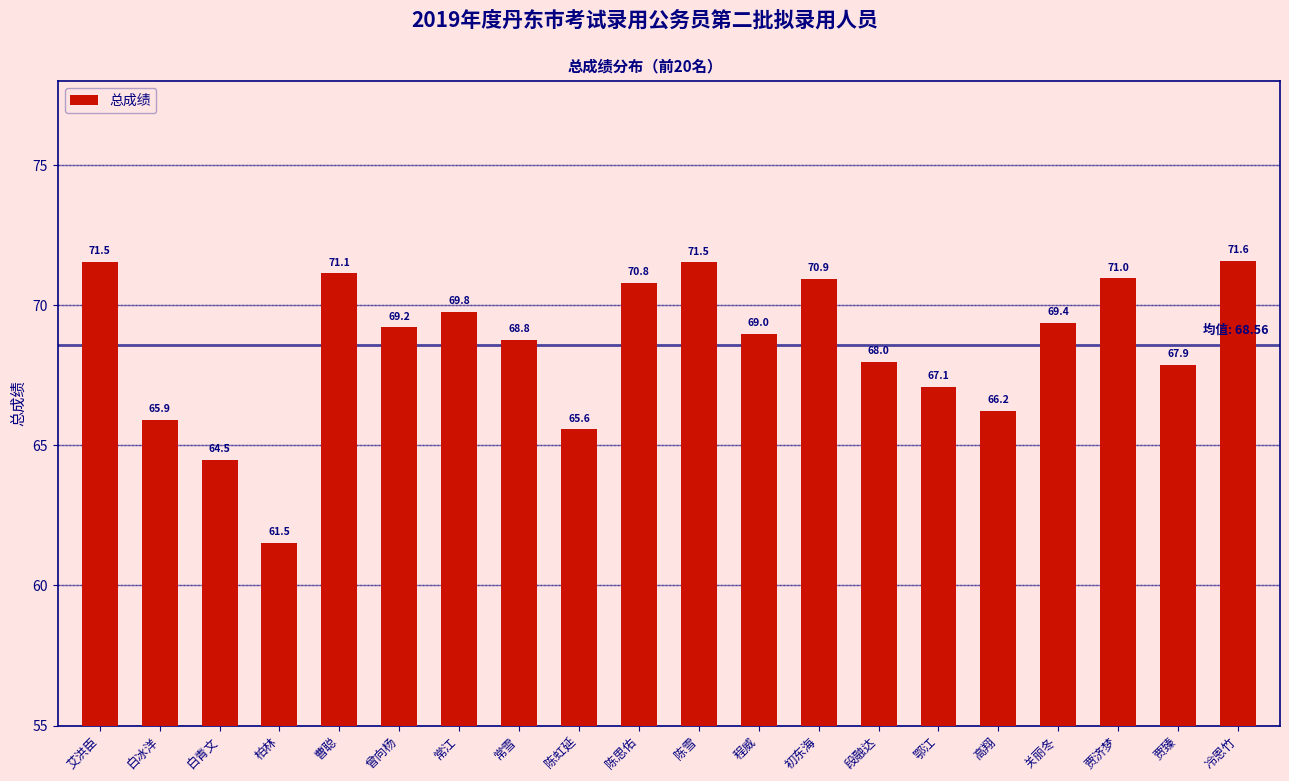

The chart shows a value of 45.5 at 高翔. True or false?

False